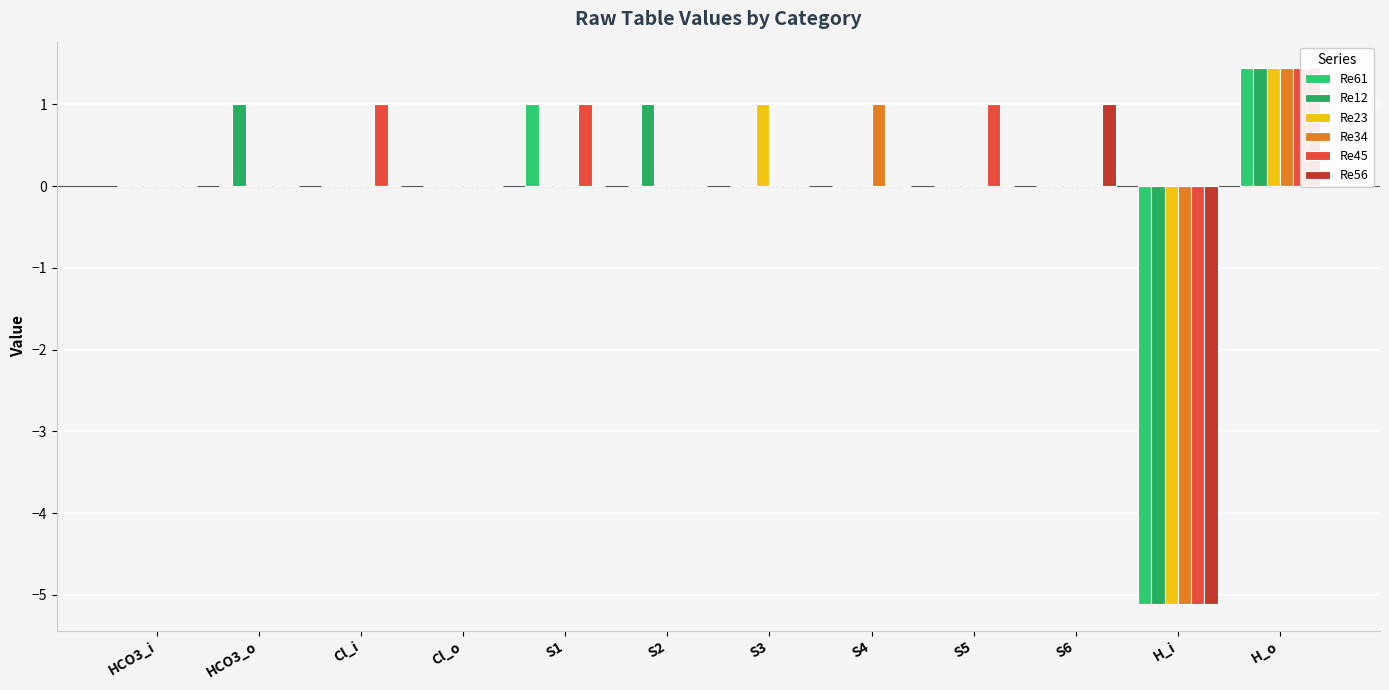

Reading right to left, list all the values displayed in this chart.

Re61: 1.4	-5.1	0.0	0.0	0.0	0.0	0.0	1.0	0.0	0.0	0.0	0.0
Re12: 1.4	-5.1	0.0	0.0	0.0	0.0	1.0	0.0	0.0	0.0	1.0	0.0
Re23: 1.4	-5.1	0.0	0.0	0.0	1.0	0.0	0.0	0.0	0.0	0.0	0.0
Re34: 1.4	-5.1	0.0	0.0	1.0	0.0	0.0	0.0	0.0	0.0	0.0	0.0
Re45: 1.4	-5.1	0.0	1.0	0.0	0.0	0.0	1.0	0.0	1.0	0.0	0.0
Re56: 1.4	-5.1	1.0	0.0	0.0	0.0	0.0	0.0	0.0	0.0	0.0	0.0